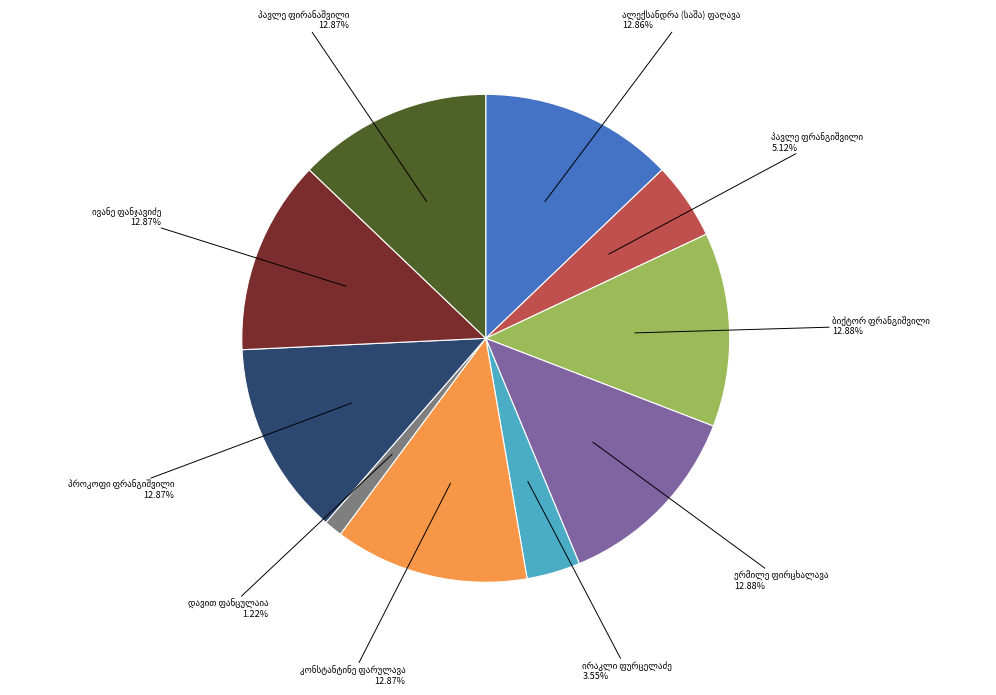

Is there any slice that represents more than half of the pie?

No